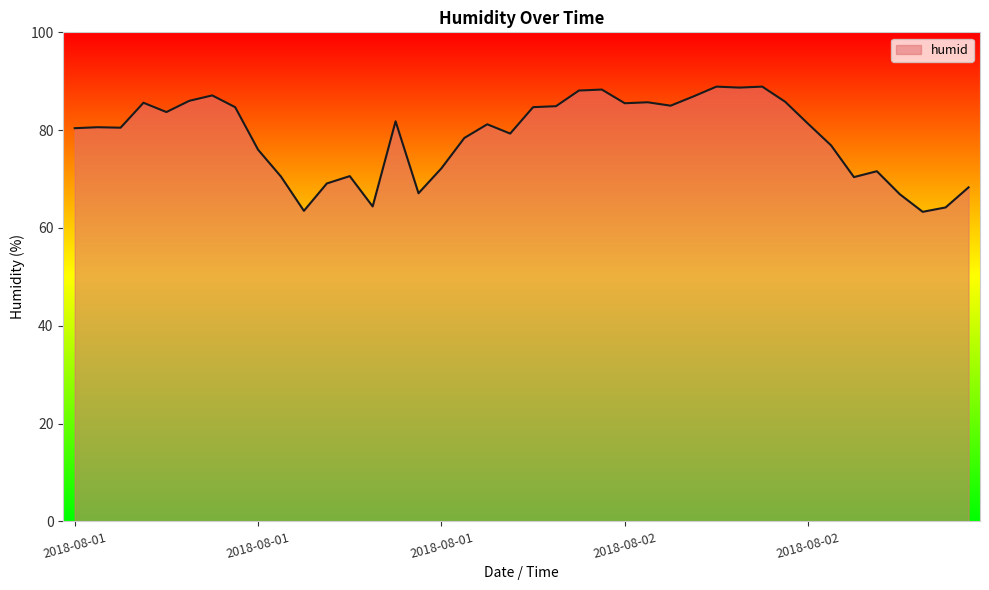

What is the difference between the maximum and minimum values?

25.6